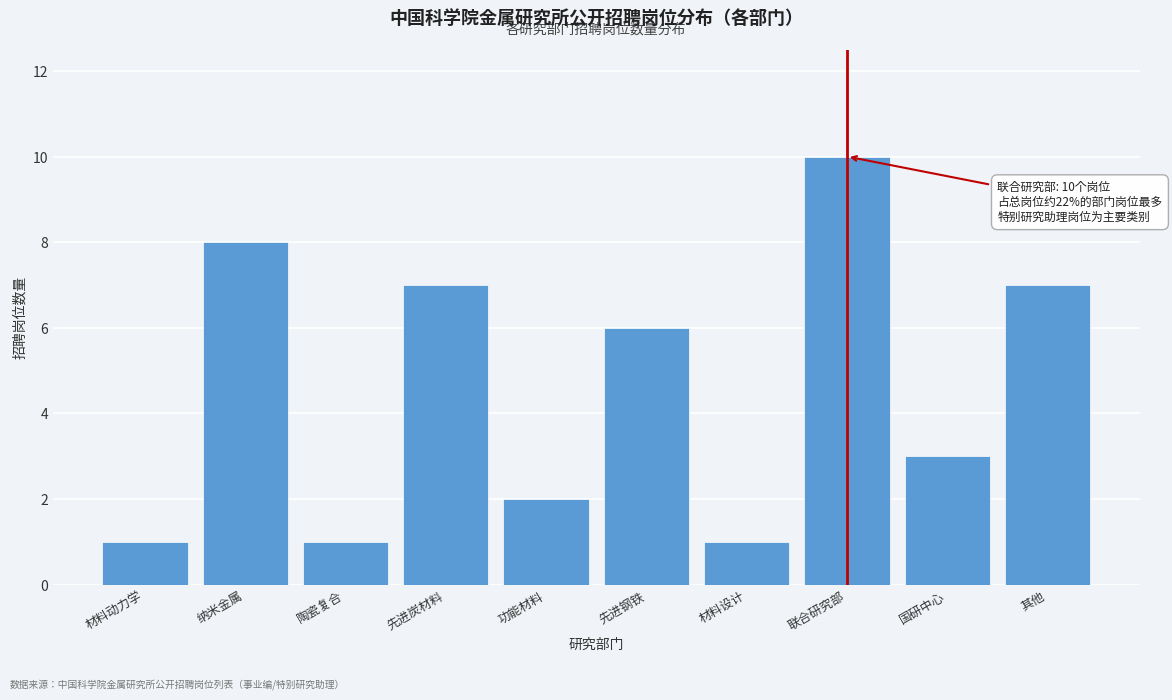

Reading right to left, extract all data points from this chart.

其他=7	国研中心=3	联合研究部=10	材料设计=1	先进钢铁=6	功能材料=2	先进炭材料=7	陶瓷复合=1	纳米金属=8	材料动力学=1